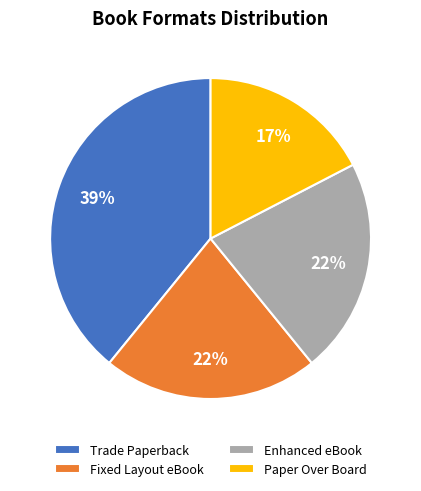

To the nearest percent, what is the difference between the largest and smallest slice percentages?

22%